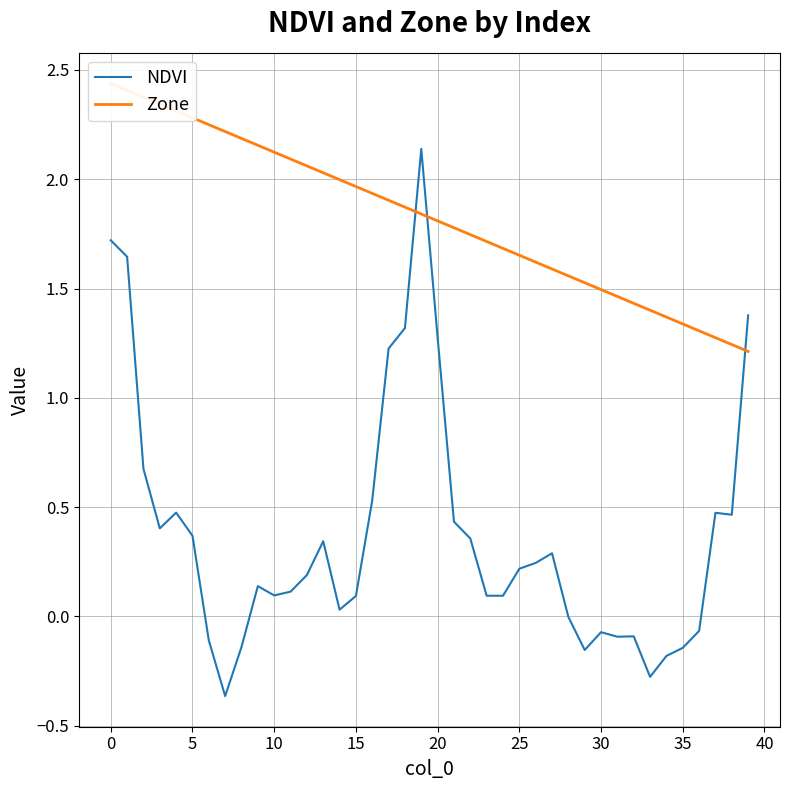

Which series ends up on top after the final intersection of Zone and NDVI?

NDVI